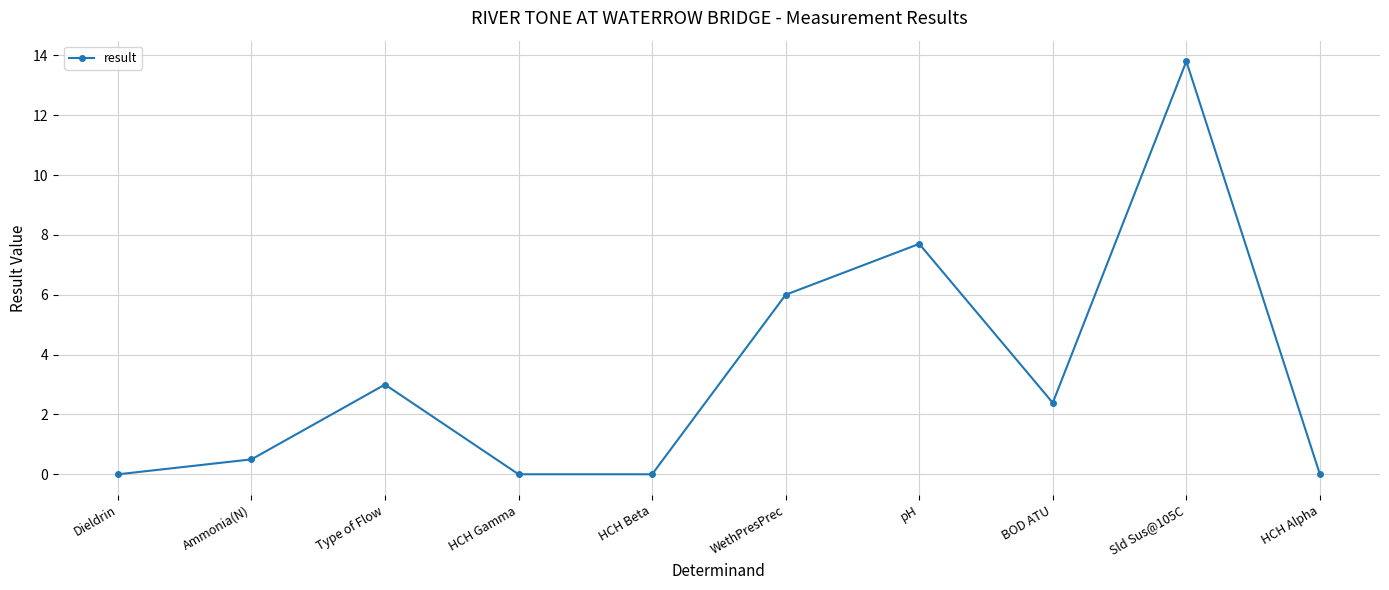

What is the greatest value displayed?

13.8